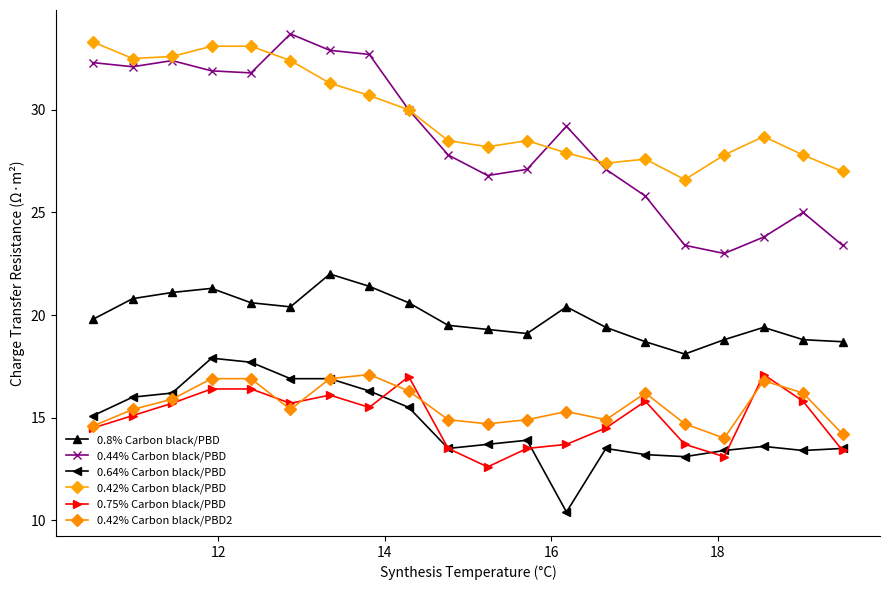

True or false: 0.42% Carbon black/PBD2 and 0.64% Carbon black/PBD cross at least once.

False